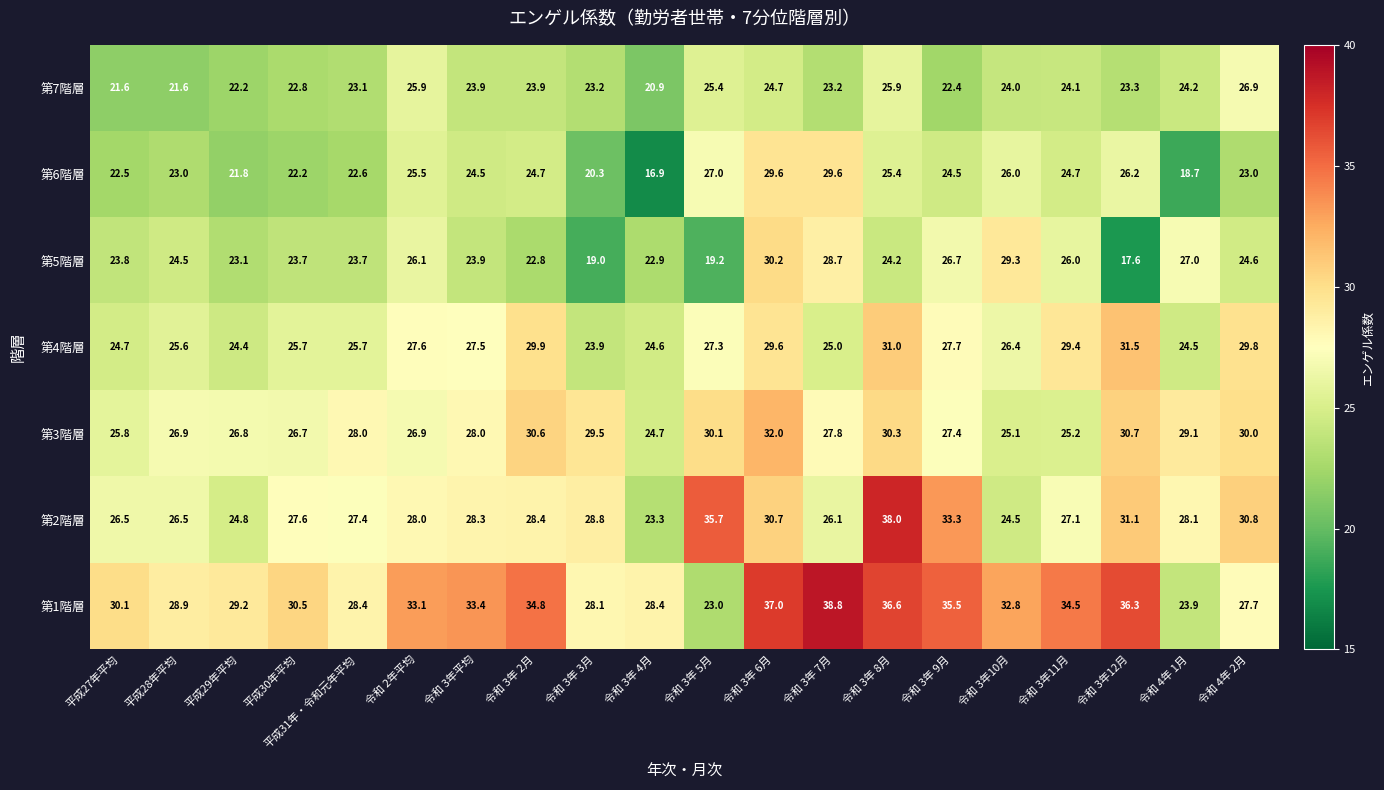

What is the difference between the 第5階層 values at 令和 3年 5月 and 令和 3年 7月?

9.5